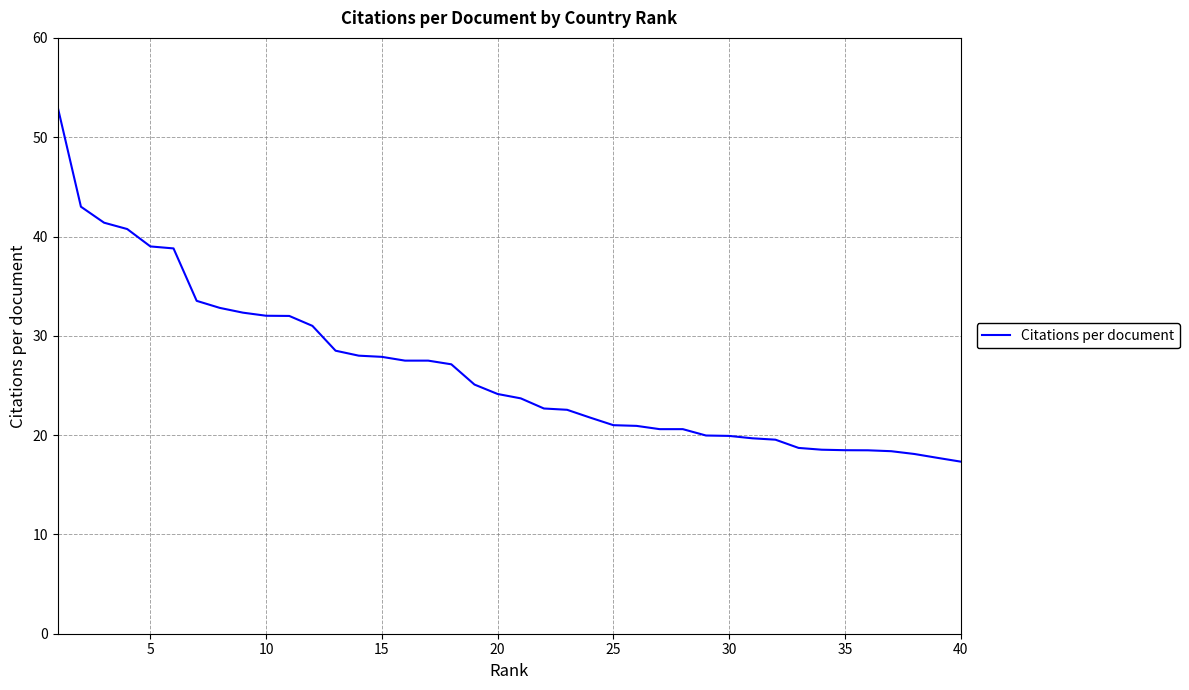

Does the chart have visible grid lines?

Yes